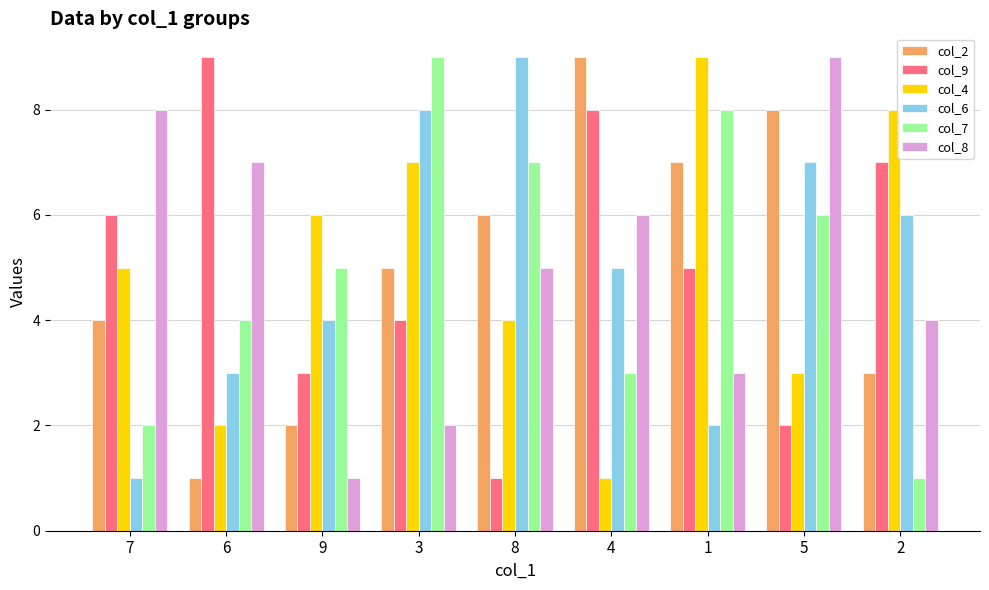

What is the label of the 6th bar from the right?

3